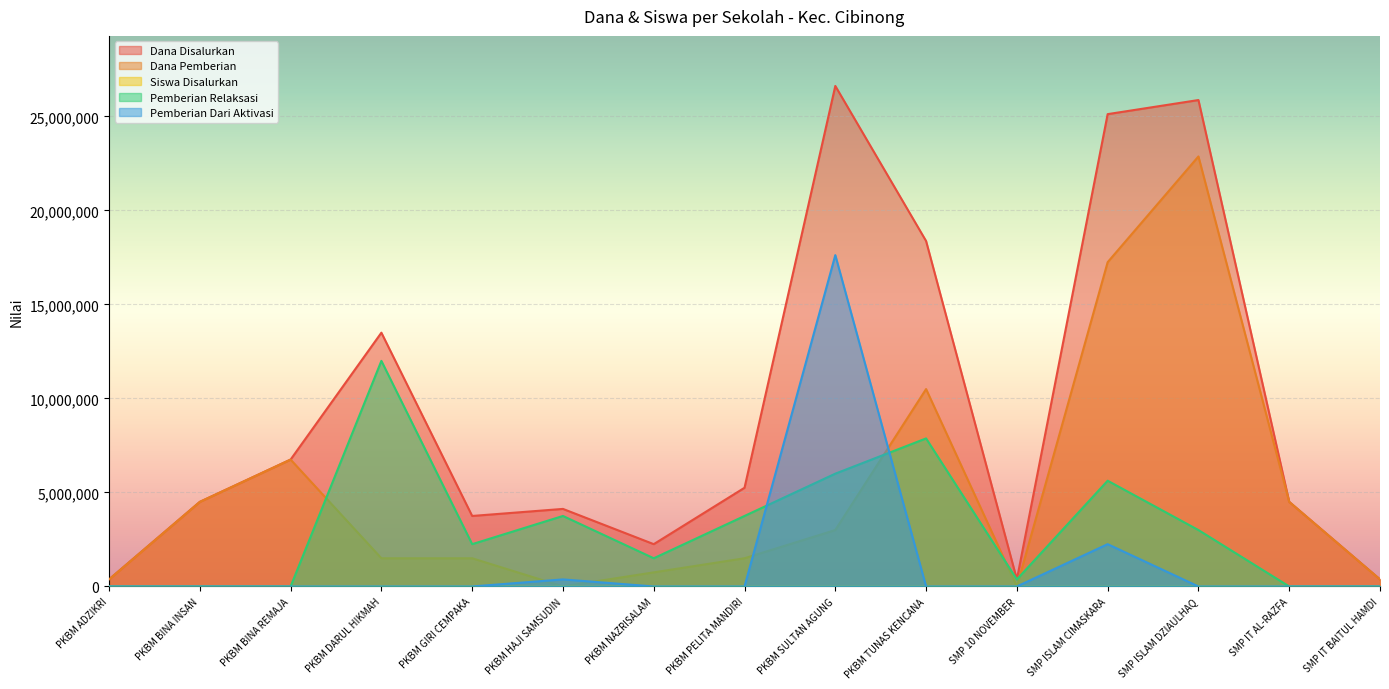

What position from the left is PKBM PELITA MANDIRI?

8